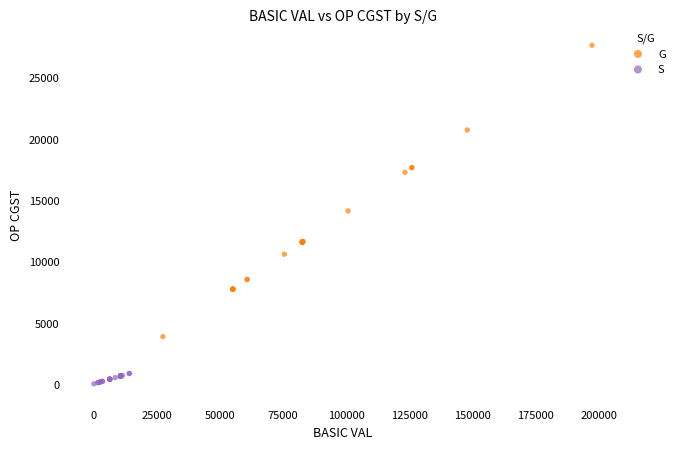

What are all the series names shown in the legend?

G, S